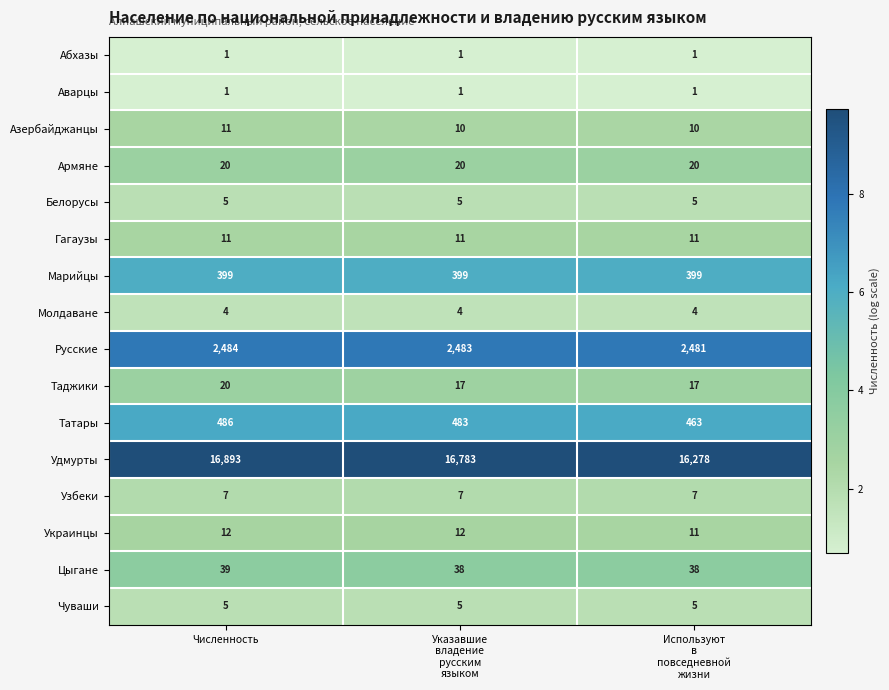

At which category does the chart reach its peak across all series?

Численность